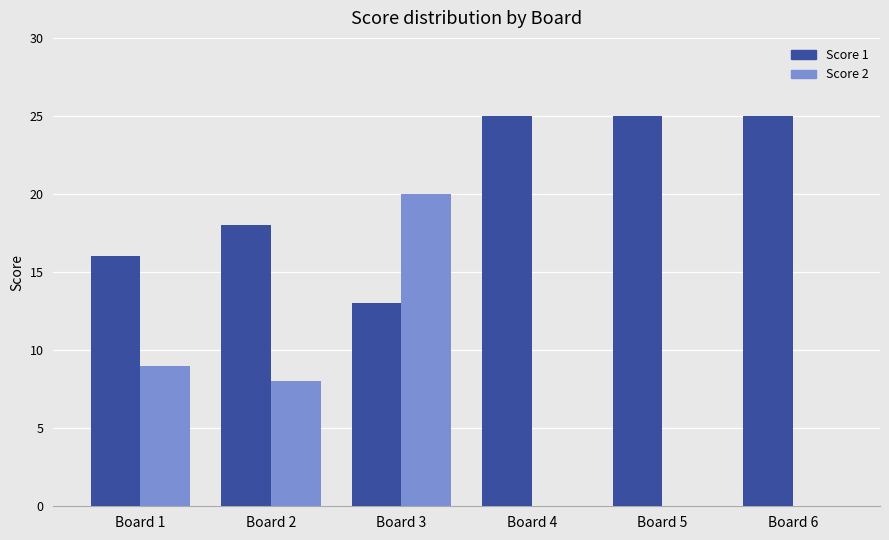

The Score 1 series shows 9 at Board 2. True or false?

False